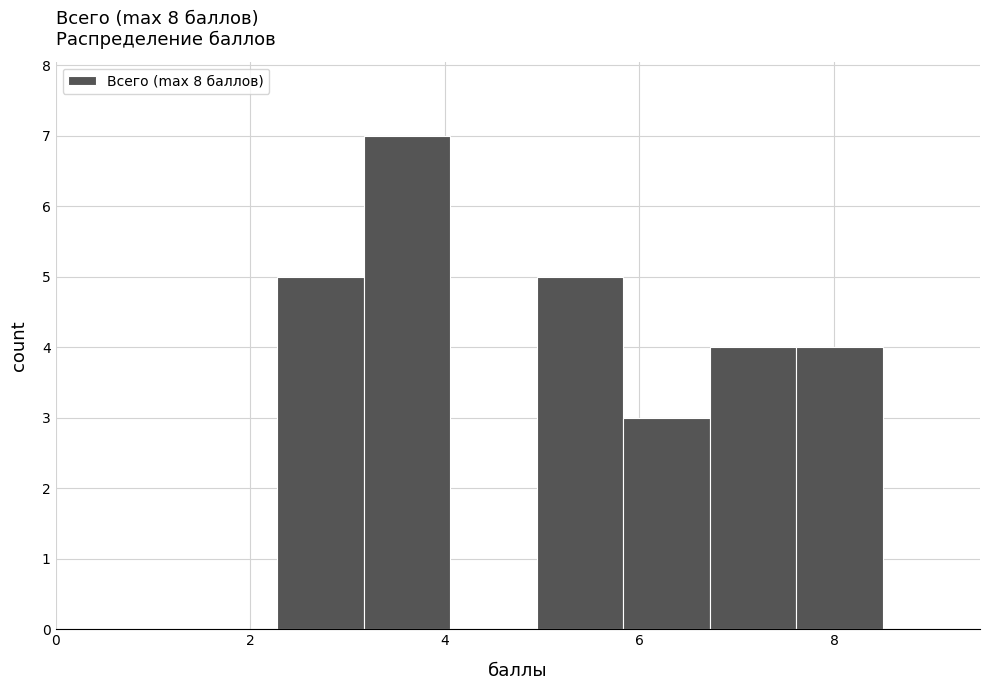

Which range on the x-axis has the tallest bar?

3.2 to 4.0